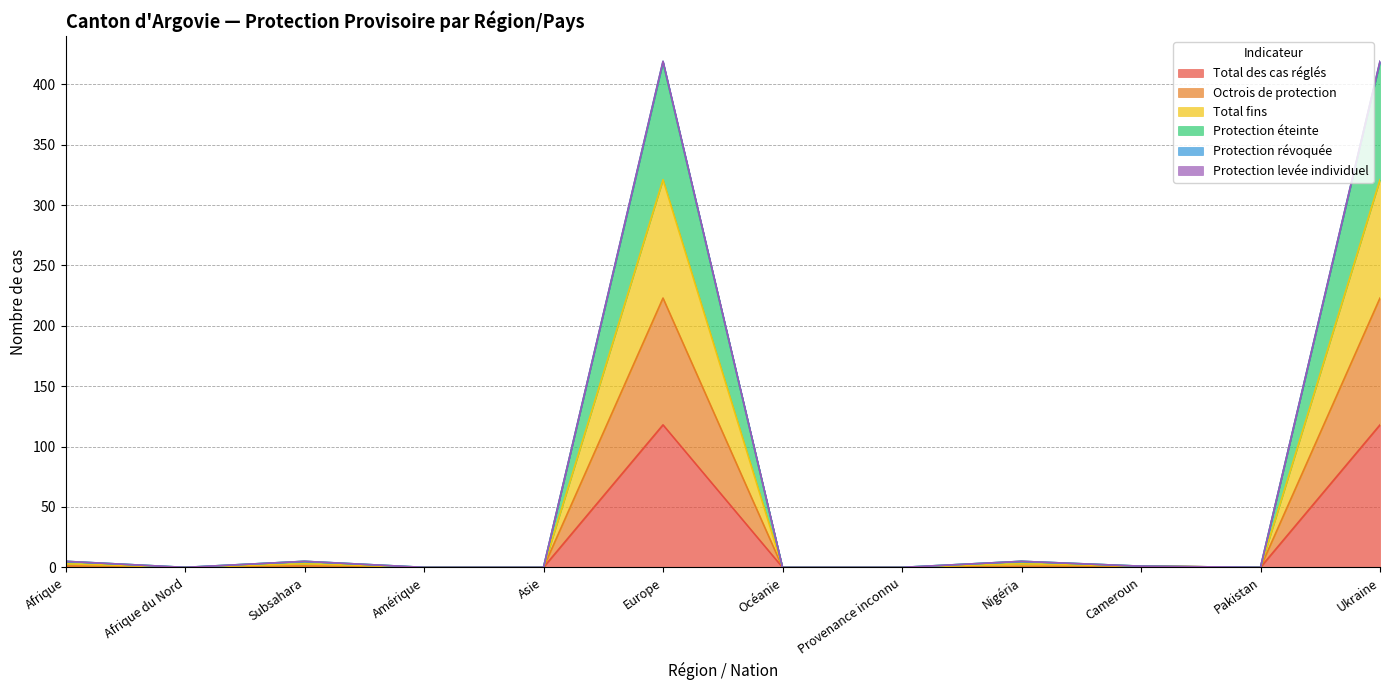

Rank the series at Provenance inconnu from lowest to highest value.

Total des cas réglés, Octrois de protection, Total fins, Protection éteinte, Protection révoquée